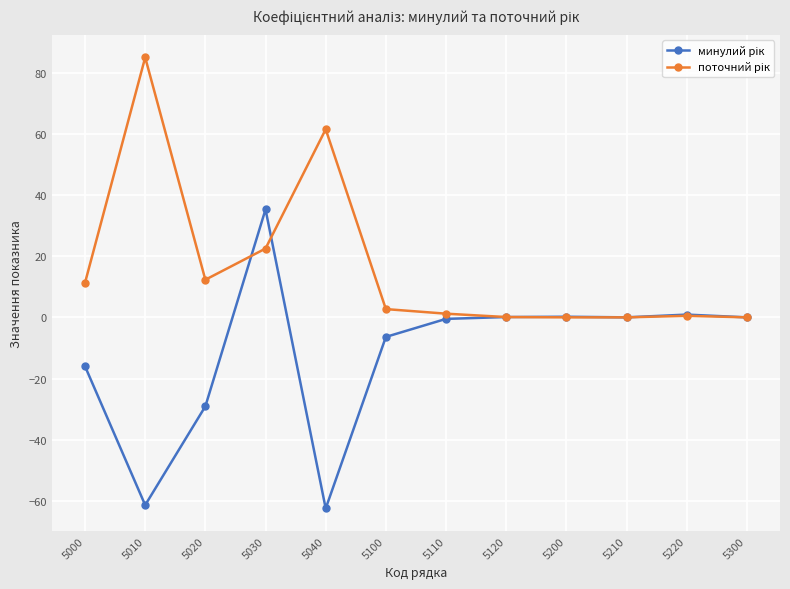

How many categories are shown in the chart?

12